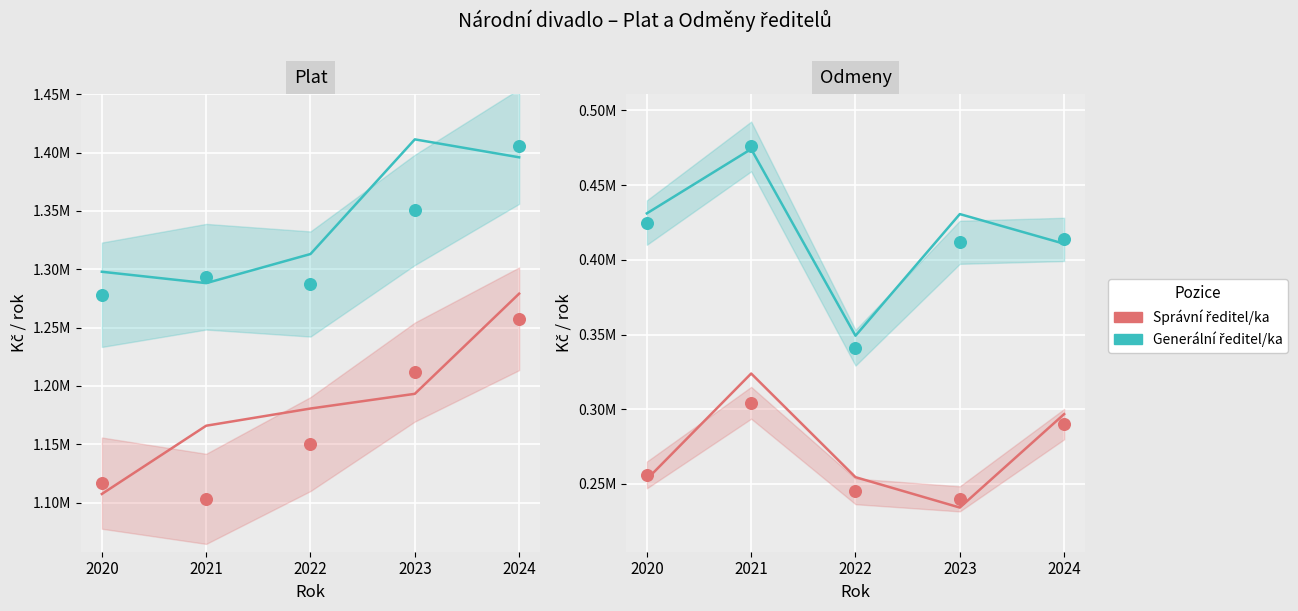

What are all the series names shown in the legend?

Generální ředitel/ka, Správní ředitel/ka